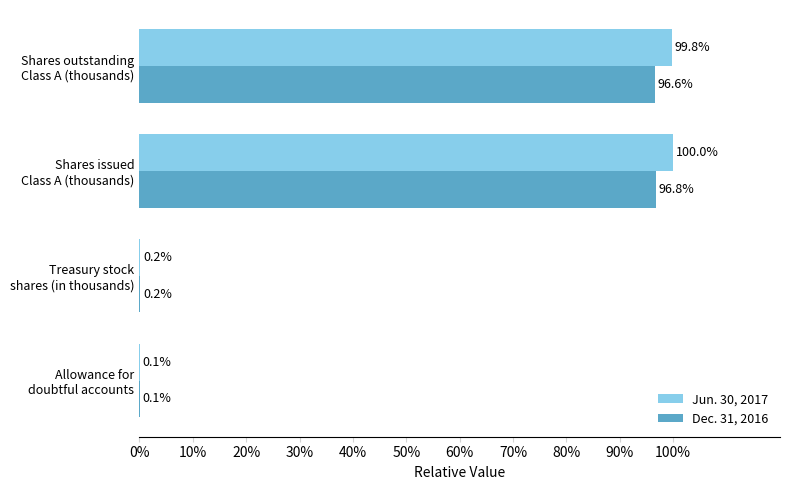

Which series has the largest total across all categories?

Jun. 30, 2017